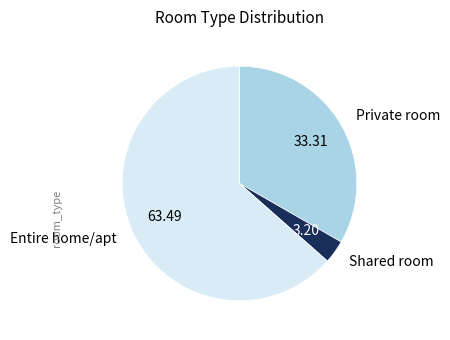

Do Shared room and Entire home/apt together represent more than half of the pie?

Yes